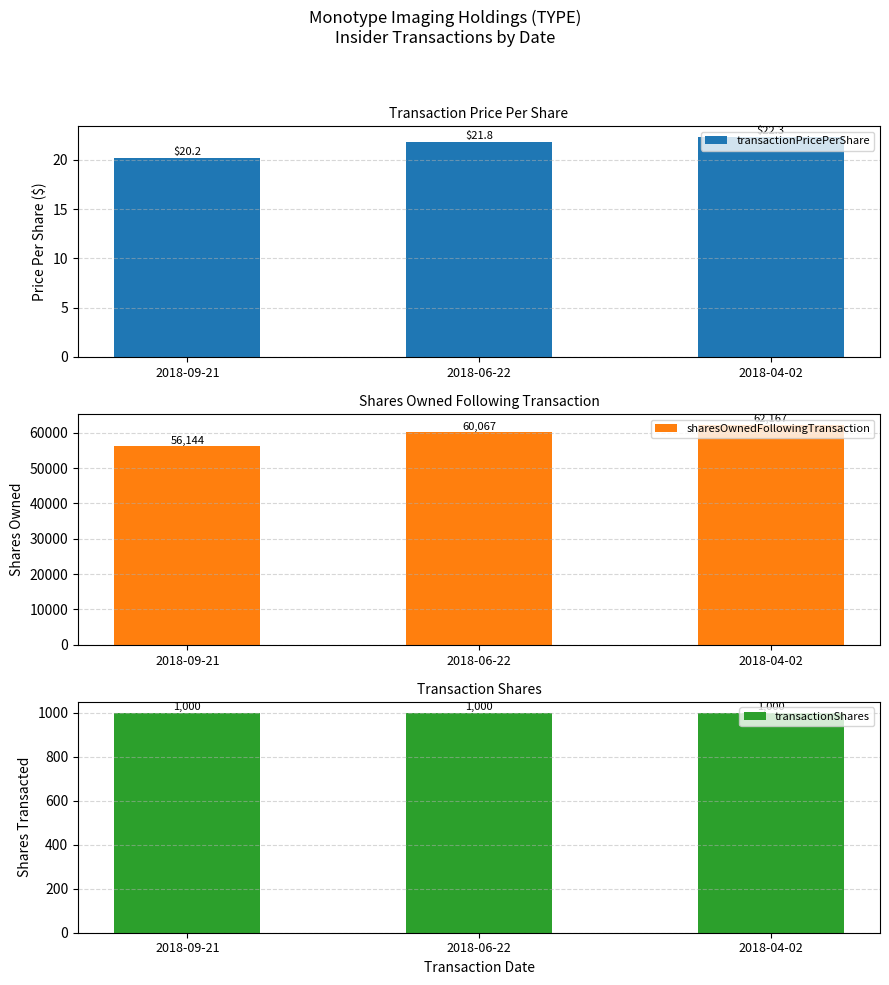

Which category has the highest value in the sharesOwnedFollowingTransaction series?

2018-04-02